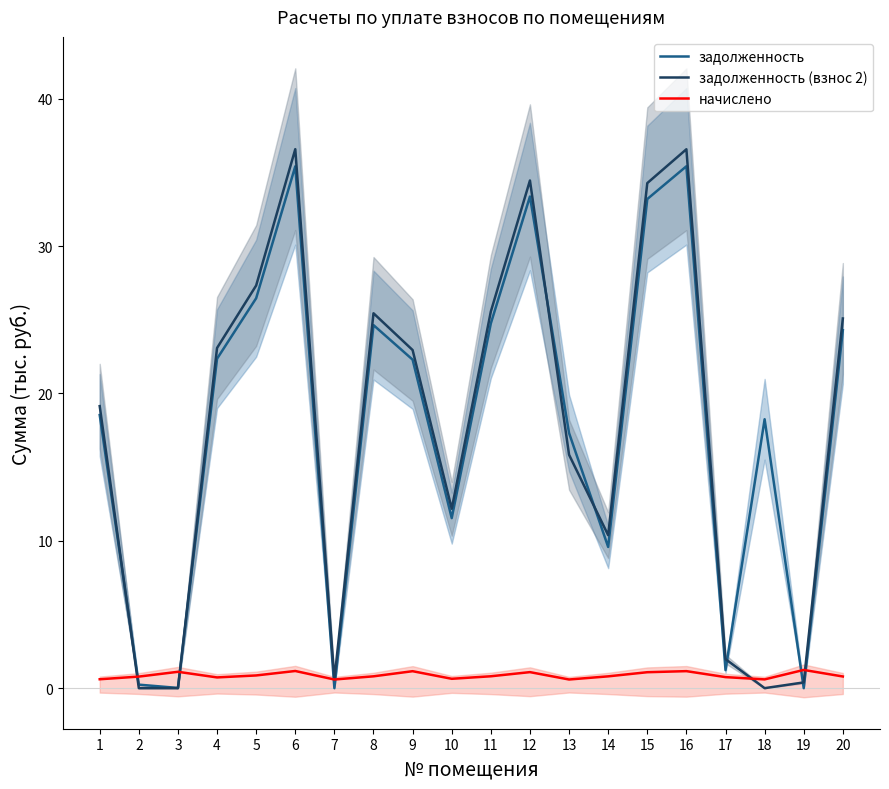

The задолженность (взнос 2) series shows 0.6 at 7. True or false?

True